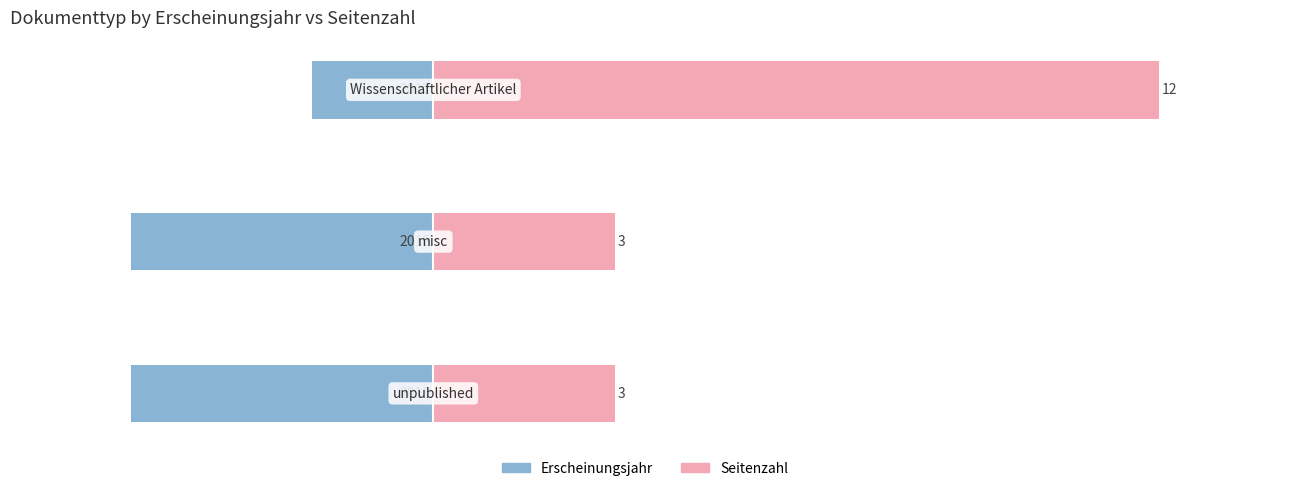

What is the maximum value for Erscheinungsjahr?

-2